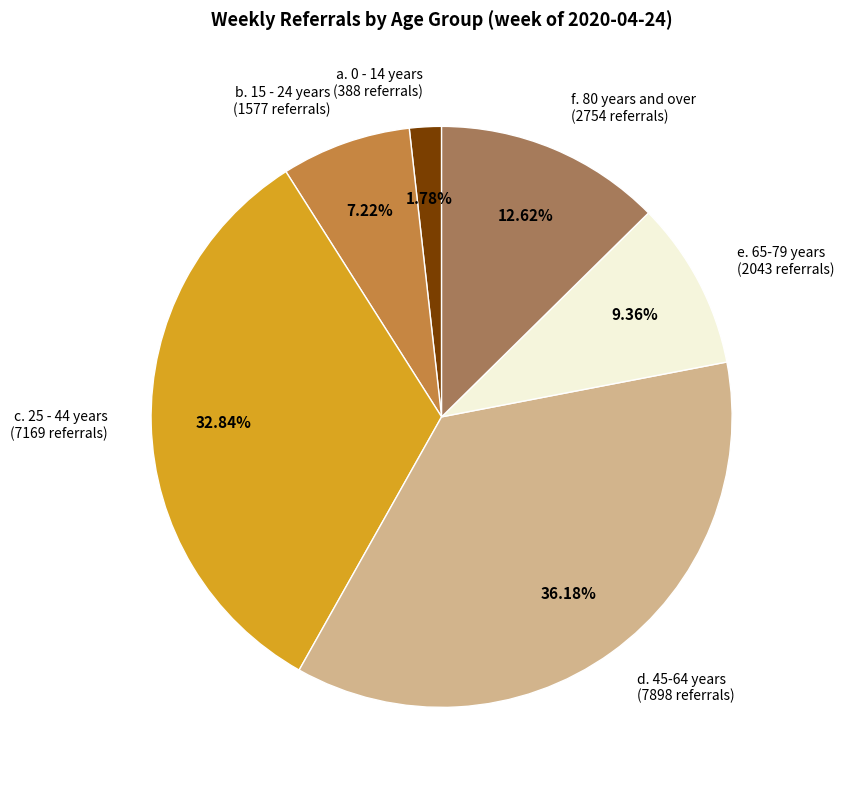

Which has a higher value, a. 0 - 14 years or b. 15 - 24 years?

b. 15 - 24 years